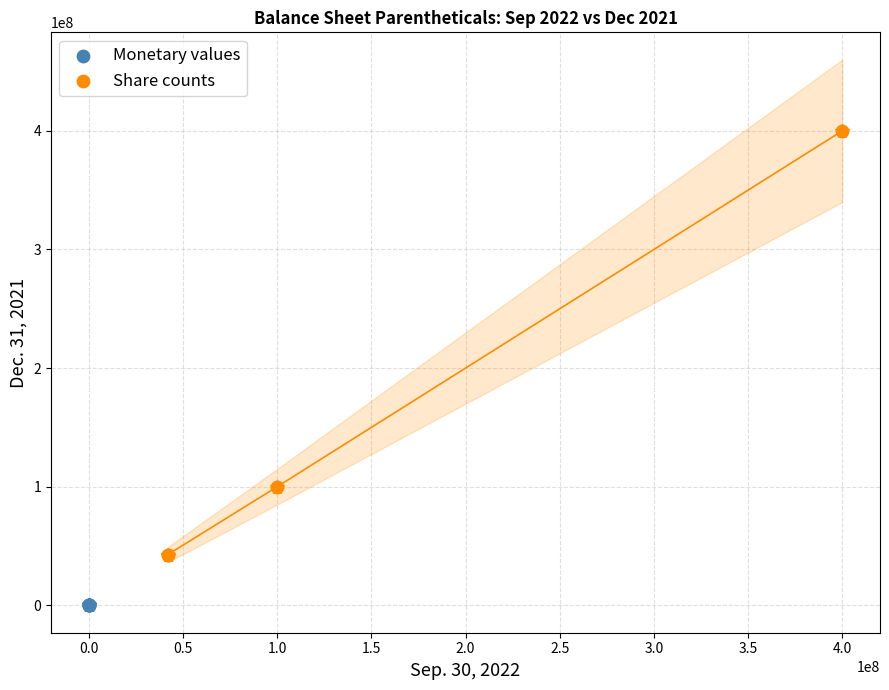

Which series reaches the minimum Y coordinate?

Monetary values